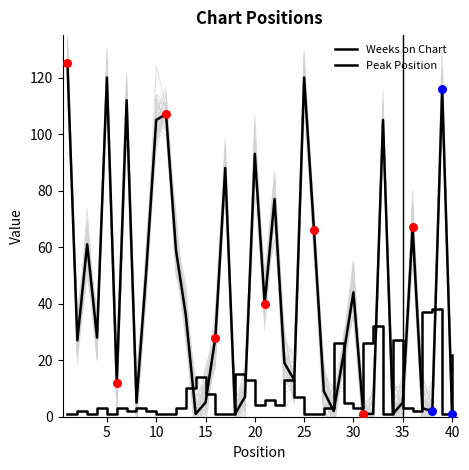

Which series has the widest spread of Y values?

Weeks on Chart